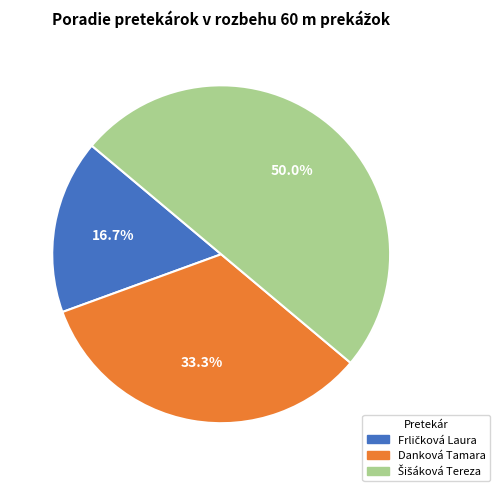

To the nearest percent, what is the difference between the Frličková Laura and Šišáková Tereza slice percentages?

33%